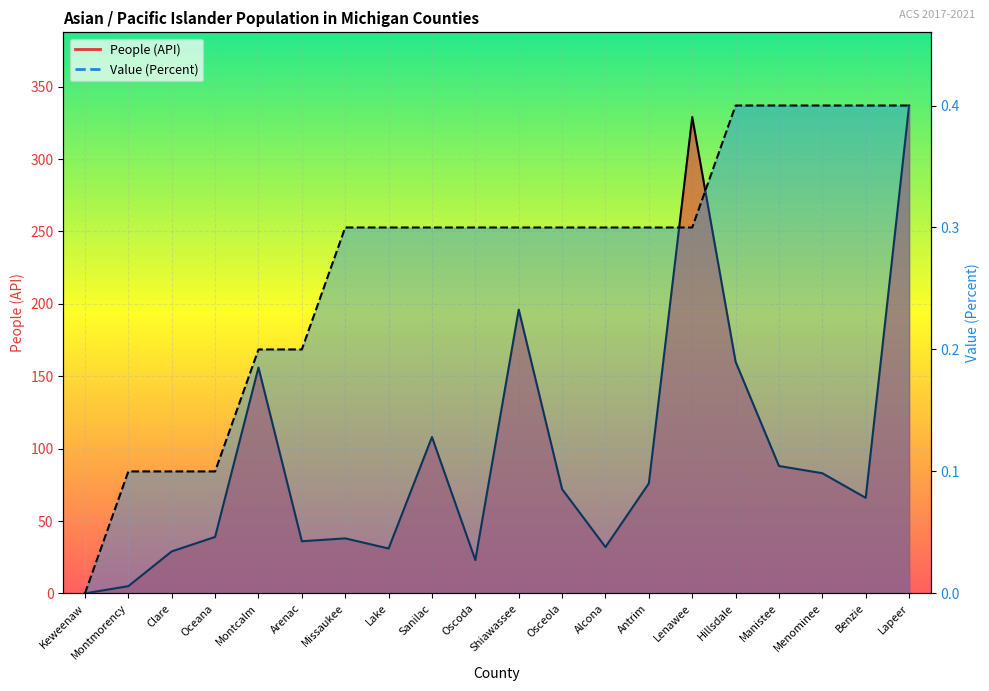

True or false: Value (Percent) has more than 0 interior local peaks.

False